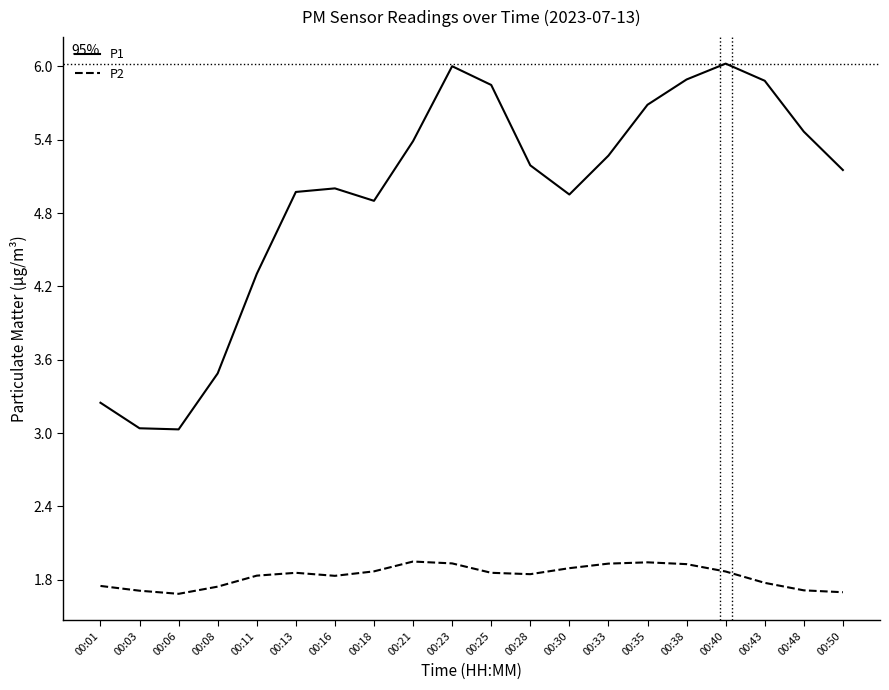

What is the maximum value for P1?

6.0